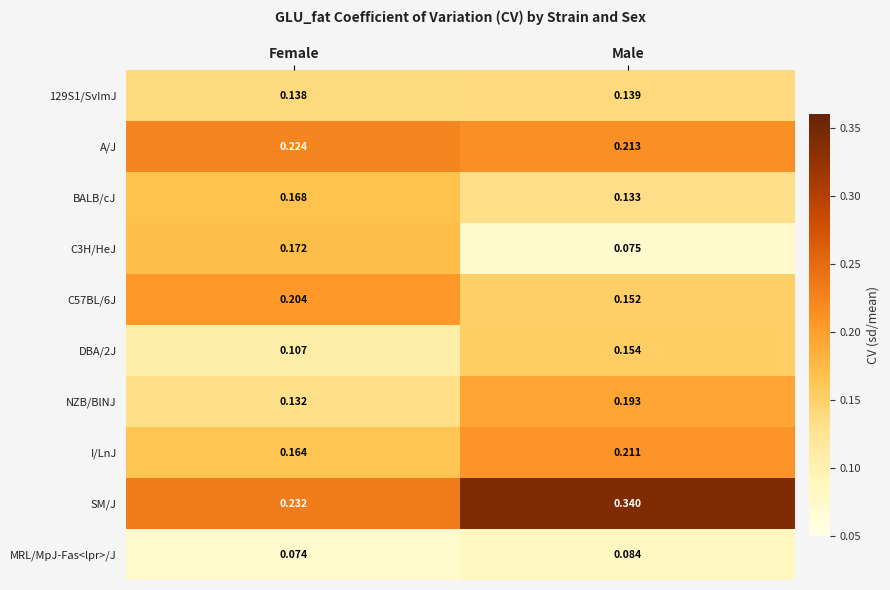

At which label is A/J closest to 0?

Male